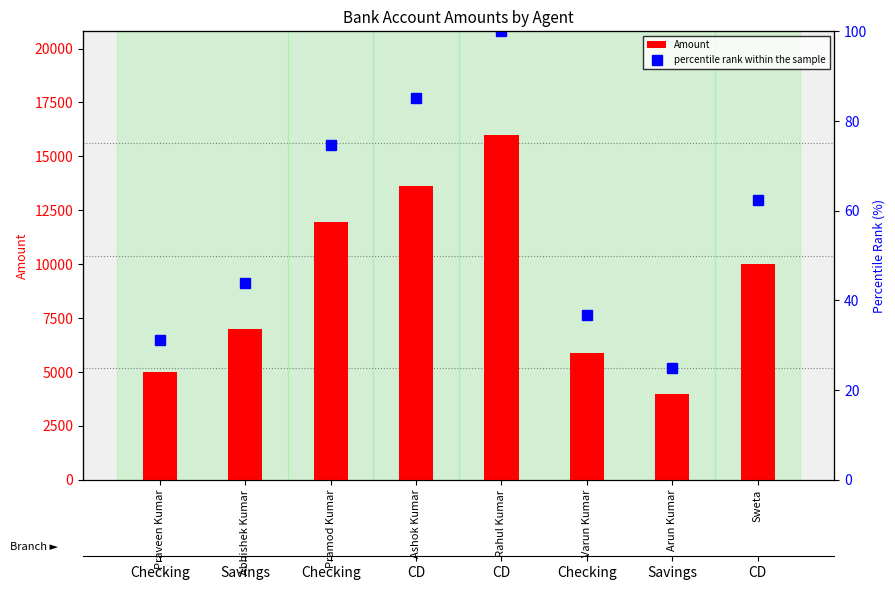

At Varun Kumar, list the series in order from smallest to largest.

percentile rank within the sample, Amount